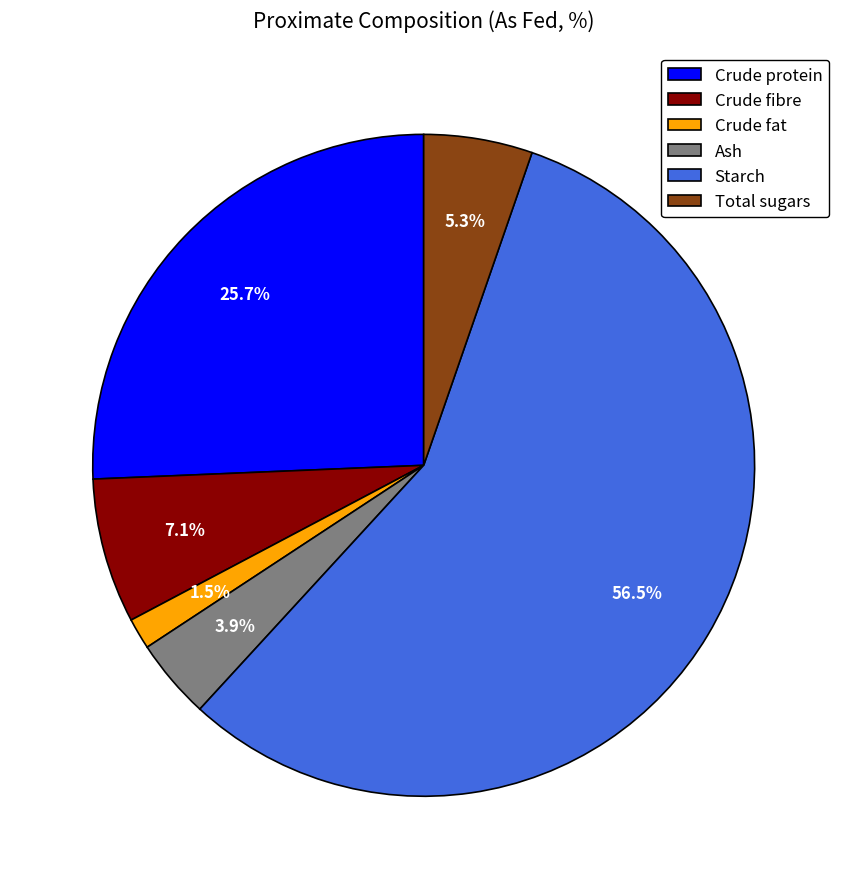

The Crude protein slice represents 12% of the pie. True or false?

False